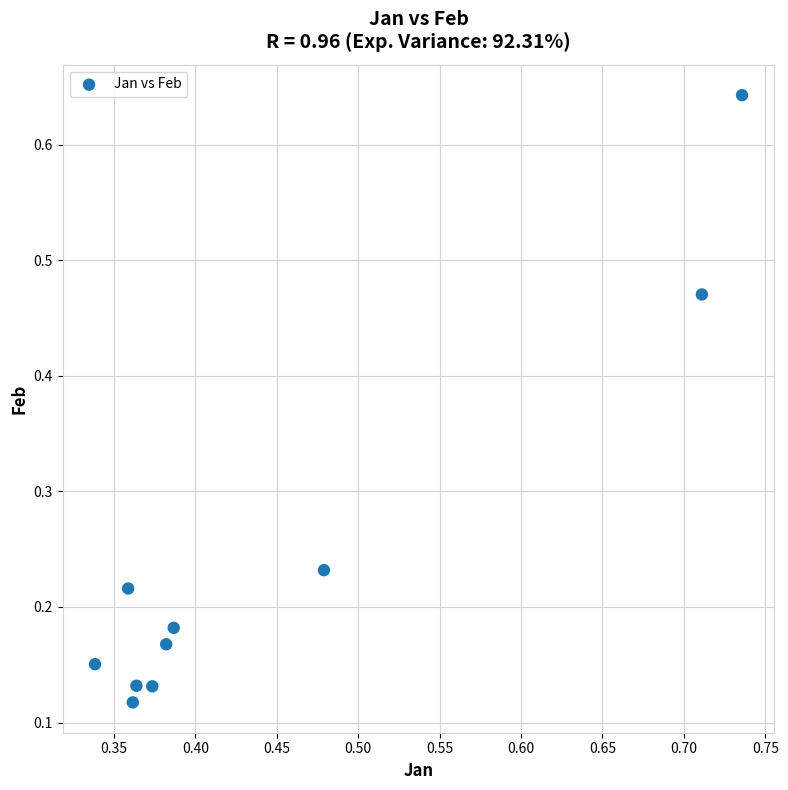

What is the range of X values (max minus min)?

0.4